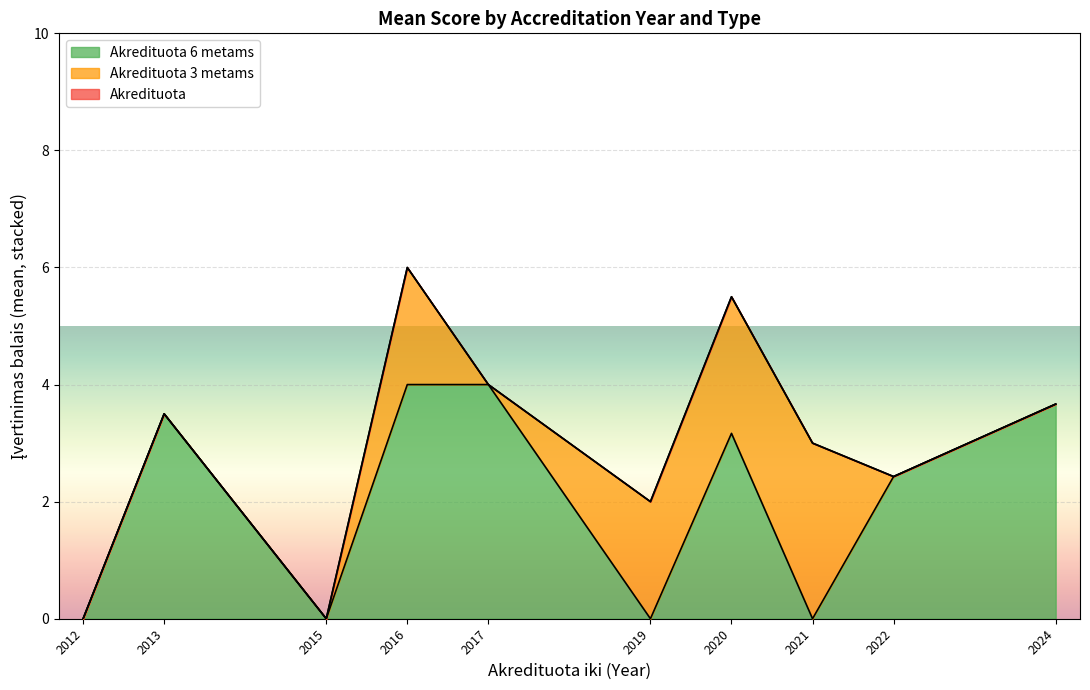

How many distinct data groups are displayed?

3